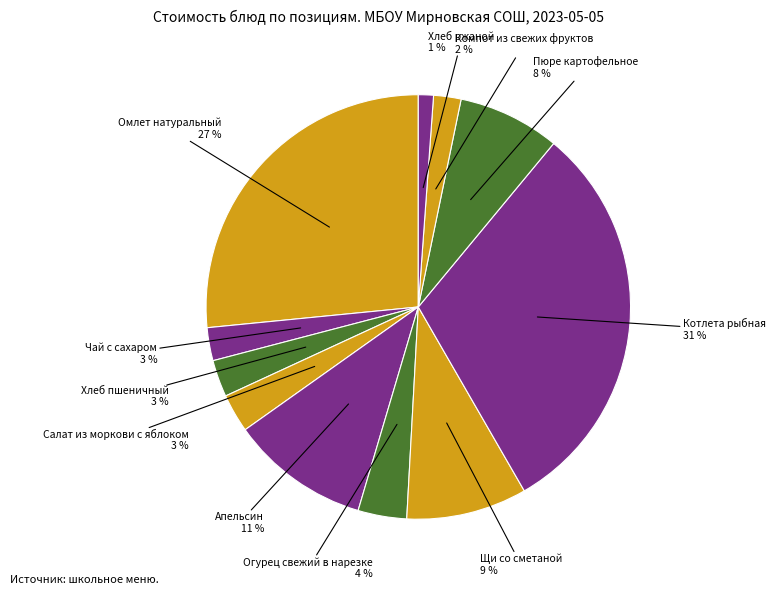

True or false: Огурец свежий в нарезке accounts for 4% of the total.

True